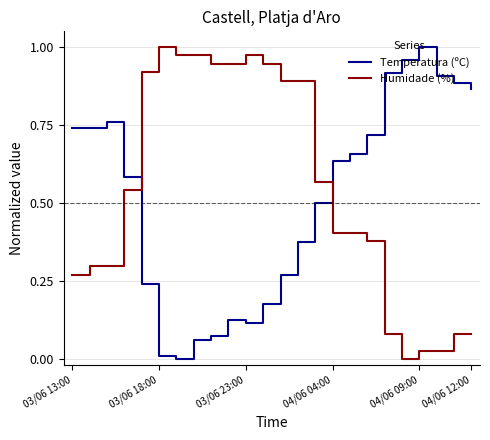

After their last crossing, which series has the higher values: Temperatura (ºC) or Humidade (%)?

Temperatura (ºC)